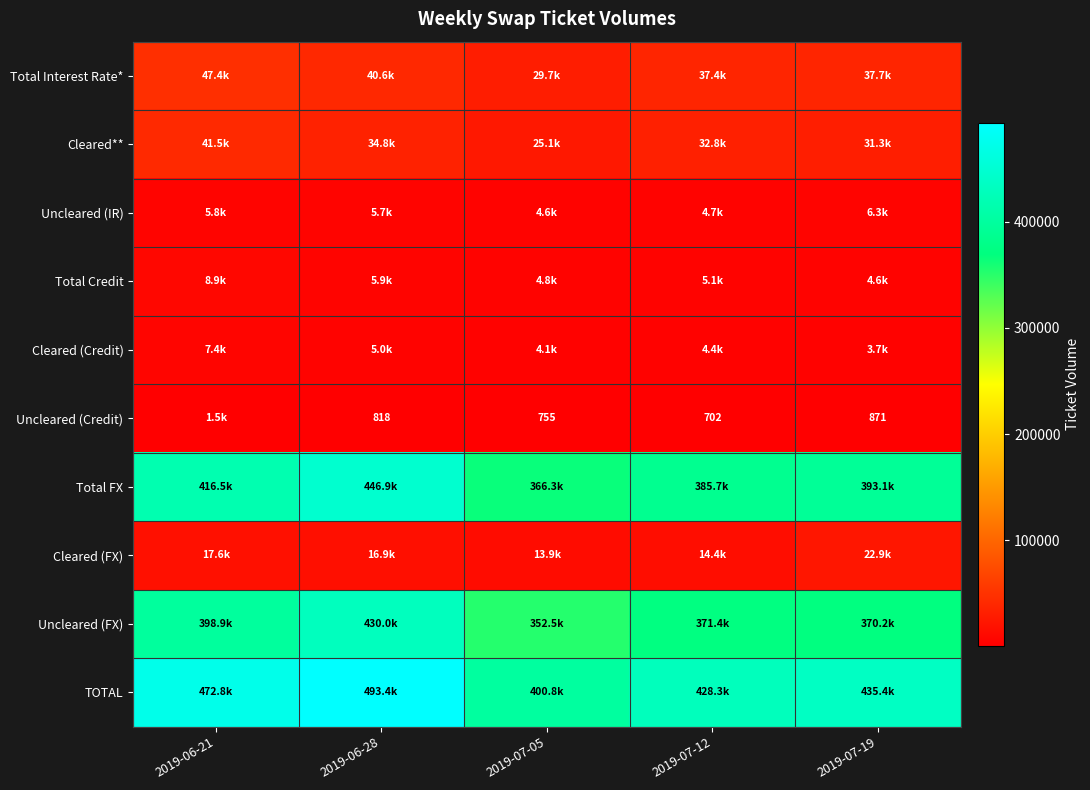

The Uncleared (Credit) series shows 702 at 2019-07-12. True or false?

True